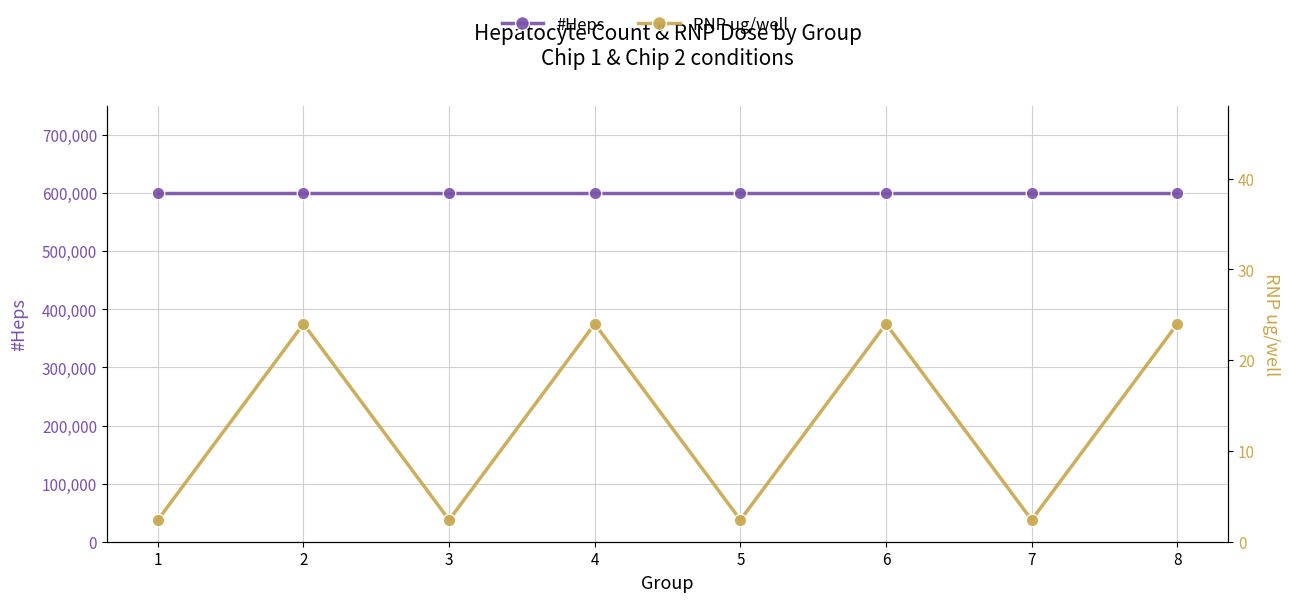

Which label corresponds to the smallest value in the chart?

1